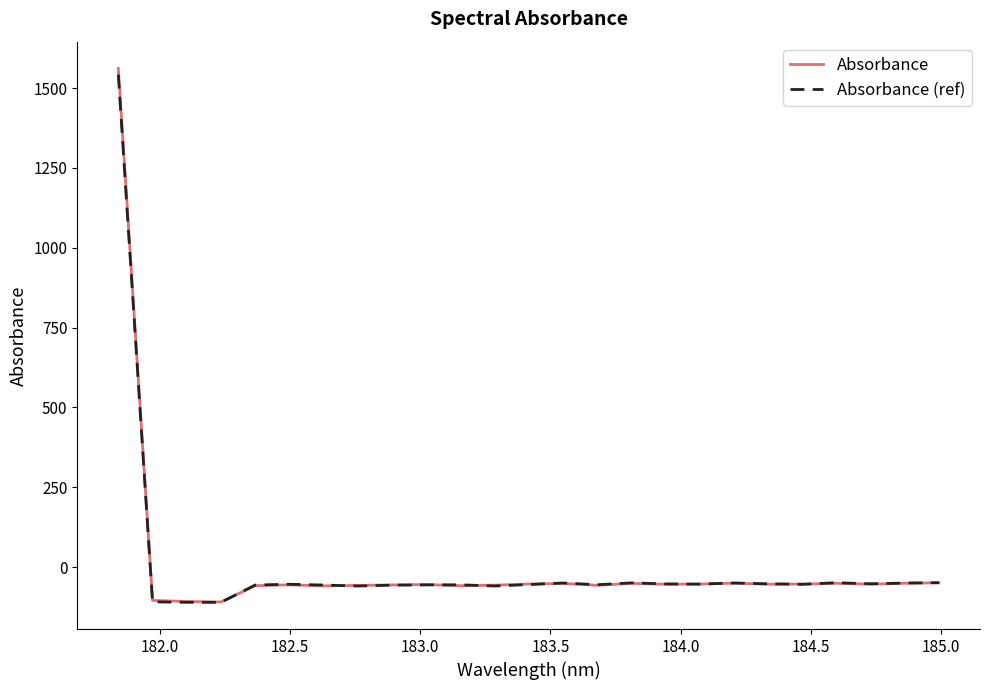

What is the greatest value displayed?

1561.8